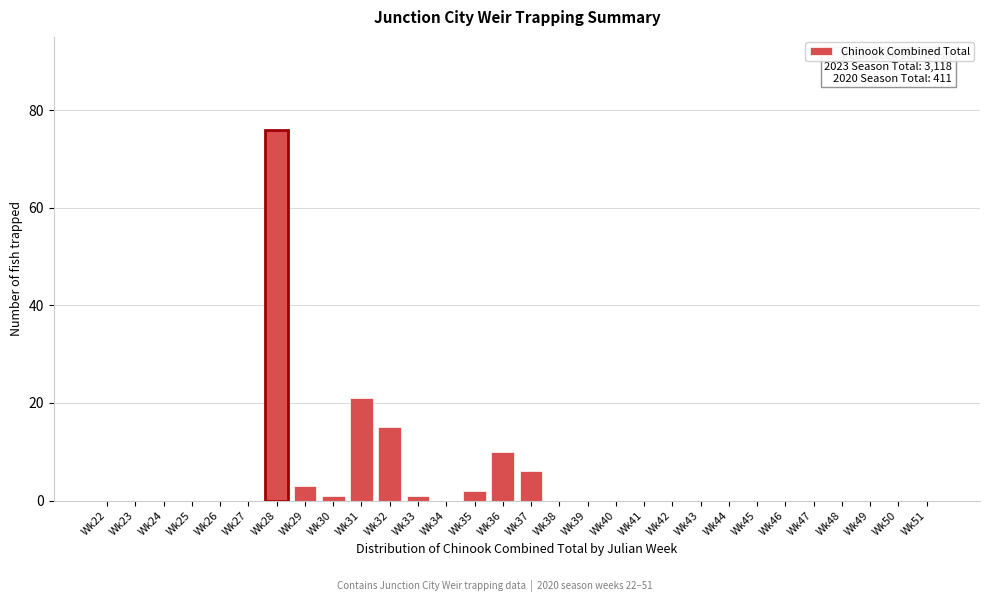

Reading left to right, list all the values displayed in this chart.

Wk22=0	Wk23=0	Wk24=0	Wk25=0	Wk26=0	Wk27=0	Wk28=76	Wk29=3	Wk30=1	Wk31=21	Wk32=15	Wk33=1	Wk34=0	Wk35=2	Wk36=10	Wk37=6	Wk38=0	Wk39=0	Wk40=0	Wk41=0	Wk42=0	Wk43=0	Wk44=0	Wk45=0	Wk46=0	Wk47=0	Wk48=0	Wk49=0	Wk50=0	Wk51=0